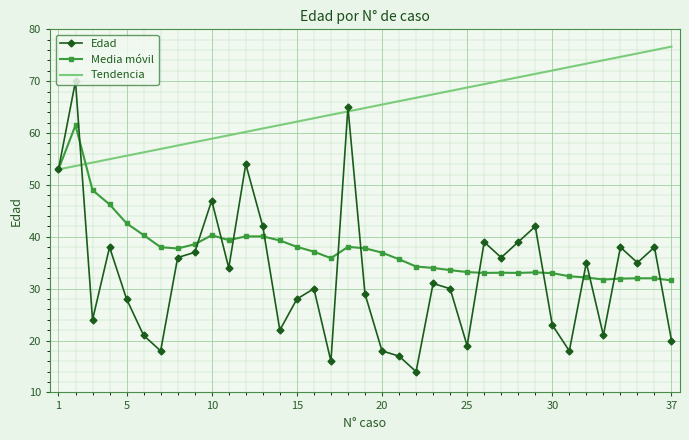

Which series has the largest range (max minus min)?

Edad